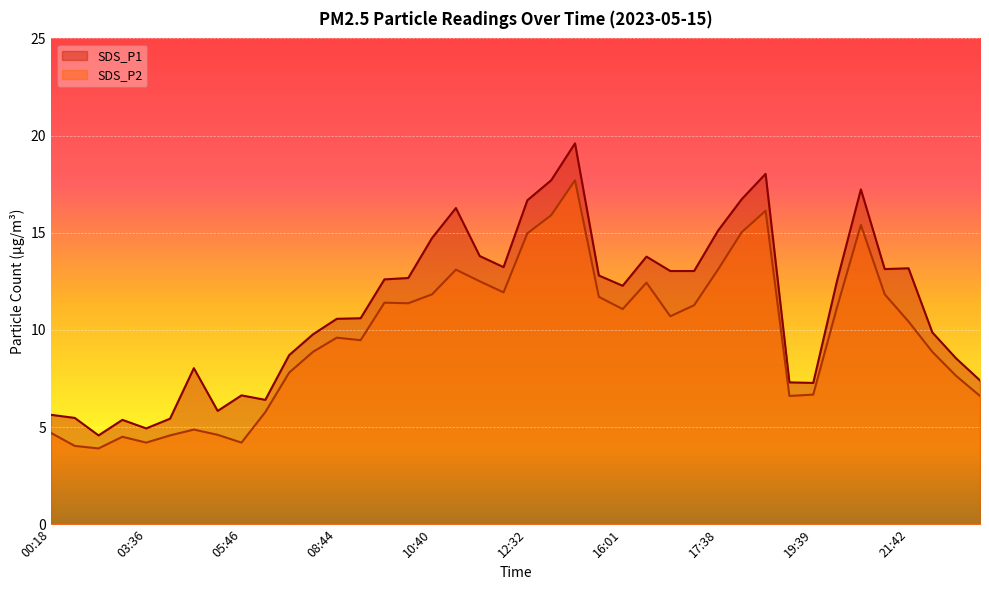

Reading left to right, transcribe all the data shown in this chart.

SDS_P1: 5.6	5.5	4.6	5.4	4.9	5.4	8.0	5.8	6.6	6.4	8.7	9.8	10.6	10.6	12.6	12.7	14.7	16.3	13.8	13.2	16.7	17.7	19.6	12.8	12.3	13.8	13.0	13.0	15.1	16.7	18.0	7.3	7.3	12.5	17.2	13.1	13.2	9.9	8.5	7.4
SDS_P2: 4.7	4.0	3.9	4.5	4.2	4.6	4.9	4.6	4.2	5.8	7.8	8.9	9.6	9.5	11.4	11.4	11.8	13.1	12.5	11.9	15.0	15.9	17.7	11.7	11.1	12.4	10.7	11.3	13.1	15.0	16.1	6.6	6.7	11.2	15.4	11.8	10.4	8.9	7.6	6.6